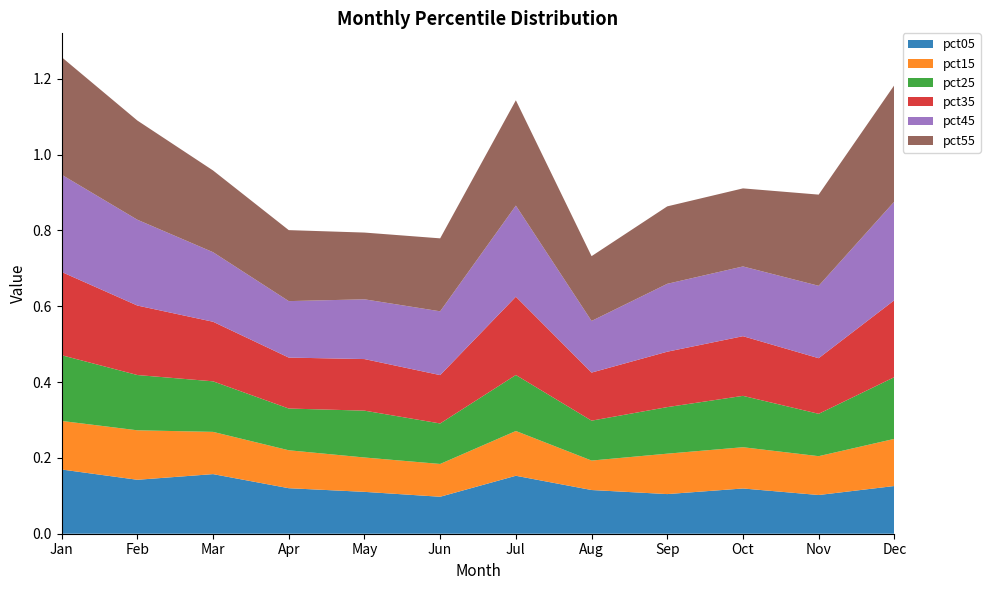

Reading left to right, what are all the values shown in this chart?

pct05: Jan=0.2	Feb=0.1	Mar=0.2	Apr=0.1	May=0.1	Jun=0.1	Jul=0.2	Aug=0.1	Sep=0.1	Oct=0.1	Nov=0.1	Dec=0.1
pct15: Jan=0.1	Feb=0.1	Mar=0.1	Apr=0.1	May=0.1	Jun=0.1	Jul=0.1	Aug=0.1	Sep=0.1	Oct=0.1	Nov=0.1	Dec=0.1
pct25: Jan=0.2	Feb=0.1	Mar=0.1	Apr=0.1	May=0.1	Jun=0.1	Jul=0.1	Aug=0.1	Sep=0.1	Oct=0.1	Nov=0.1	Dec=0.2
pct35: Jan=0.2	Feb=0.2	Mar=0.2	Apr=0.1	May=0.1	Jun=0.1	Jul=0.2	Aug=0.1	Sep=0.1	Oct=0.2	Nov=0.1	Dec=0.2
pct45: Jan=0.3	Feb=0.2	Mar=0.2	Apr=0.1	May=0.2	Jun=0.2	Jul=0.2	Aug=0.1	Sep=0.2	Oct=0.2	Nov=0.2	Dec=0.3
pct55: Jan=0.3	Feb=0.3	Mar=0.2	Apr=0.2	May=0.2	Jun=0.2	Jul=0.3	Aug=0.2	Sep=0.2	Oct=0.2	Nov=0.2	Dec=0.3